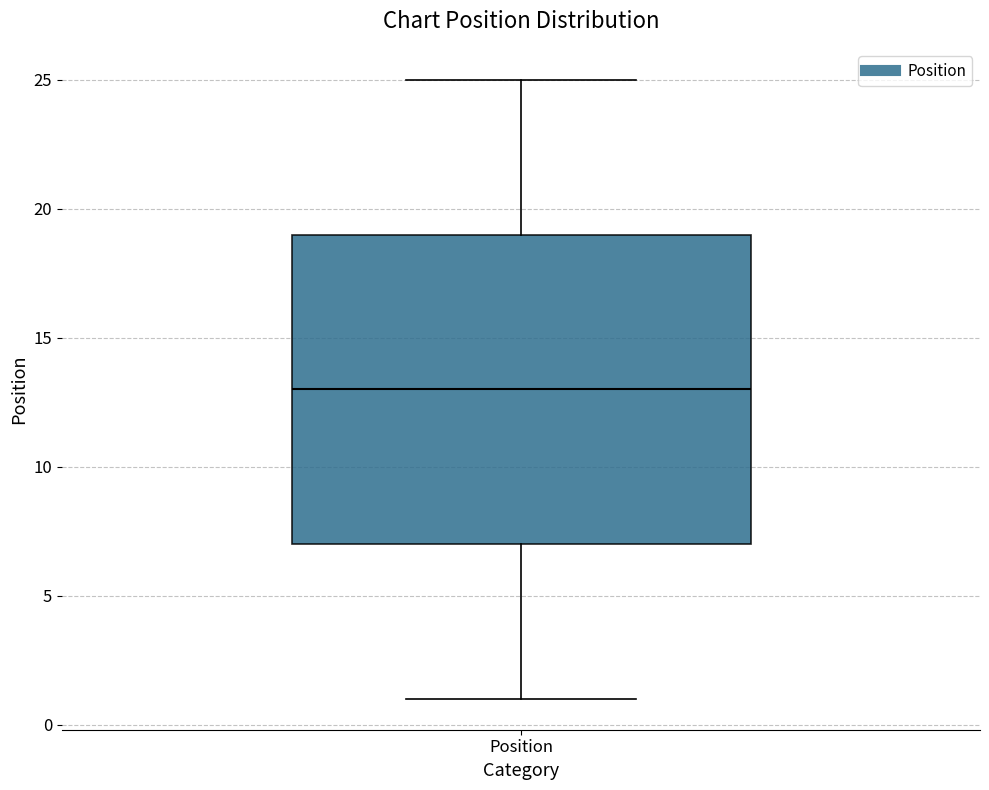

Transcribe this box plot: give where the median line is, the range the box spans, and where the two whiskers end, as read against the y-axis. The values are not printed on the chart, so give them approximately, as read against the axis.

median 13, box 7 to 19, whiskers 1 to 25